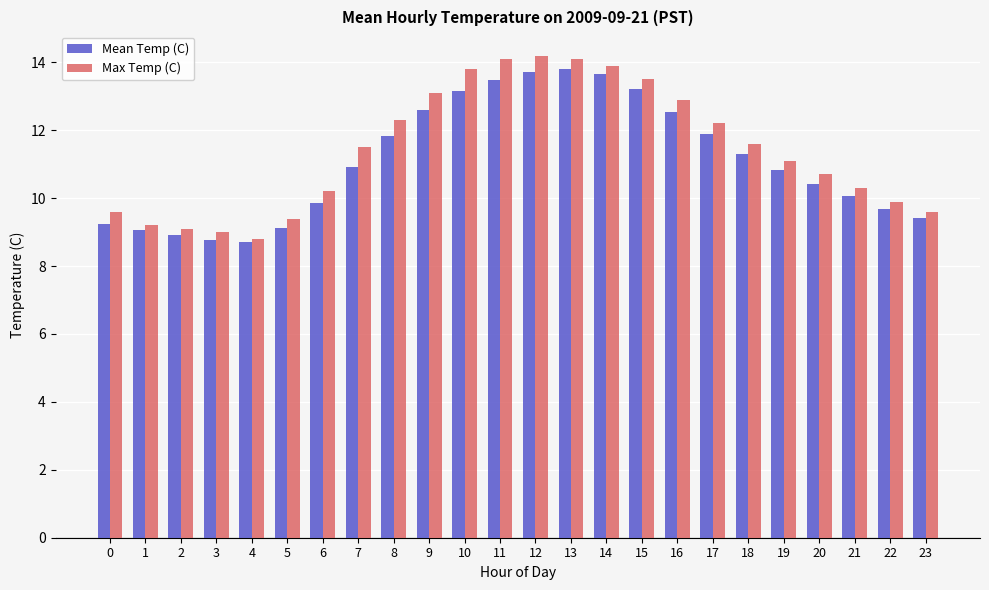

Are the bars horizontal?

No